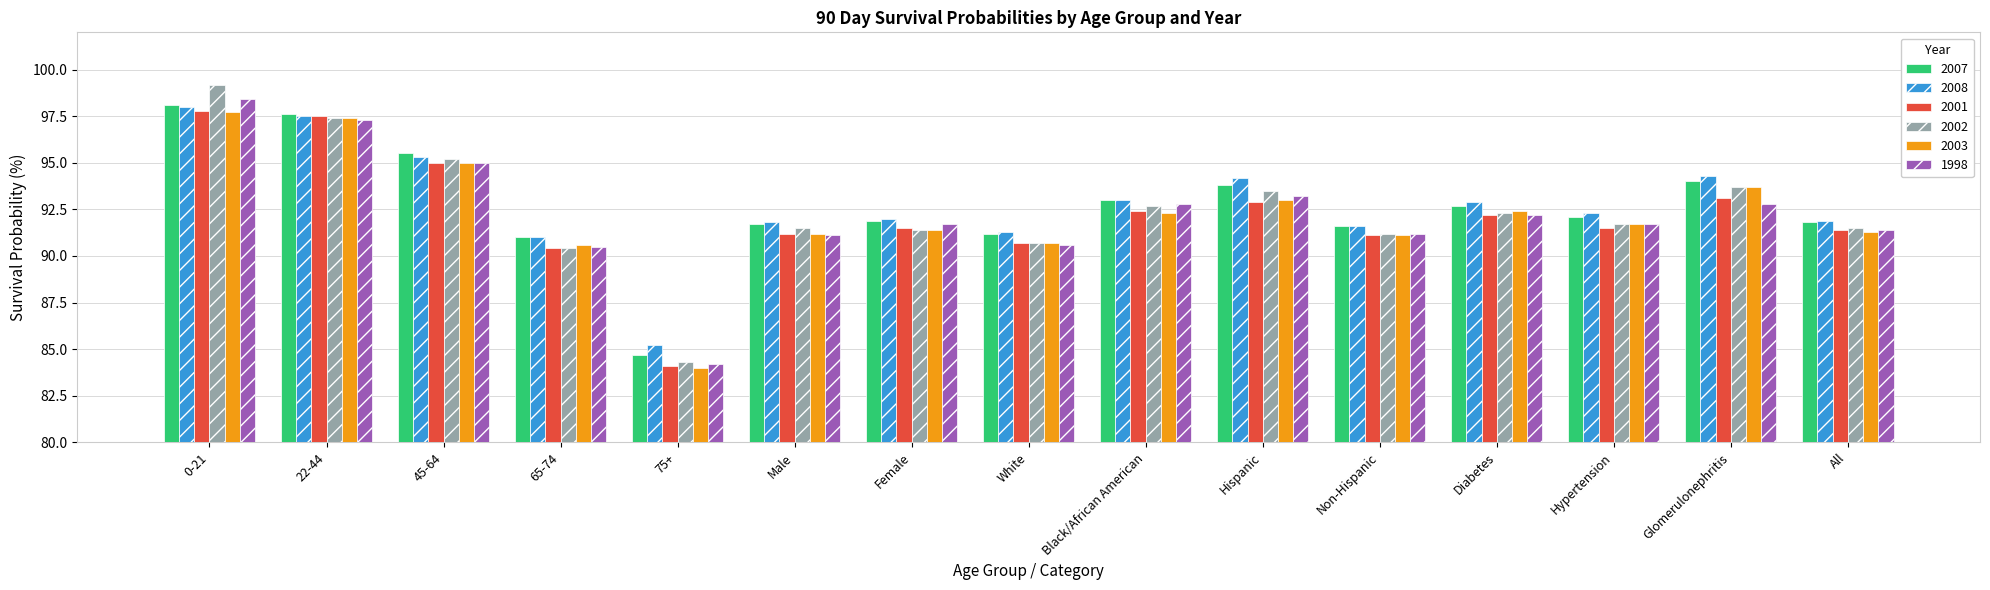

Are the bars grouped side by side (vs. stacked)?

Yes